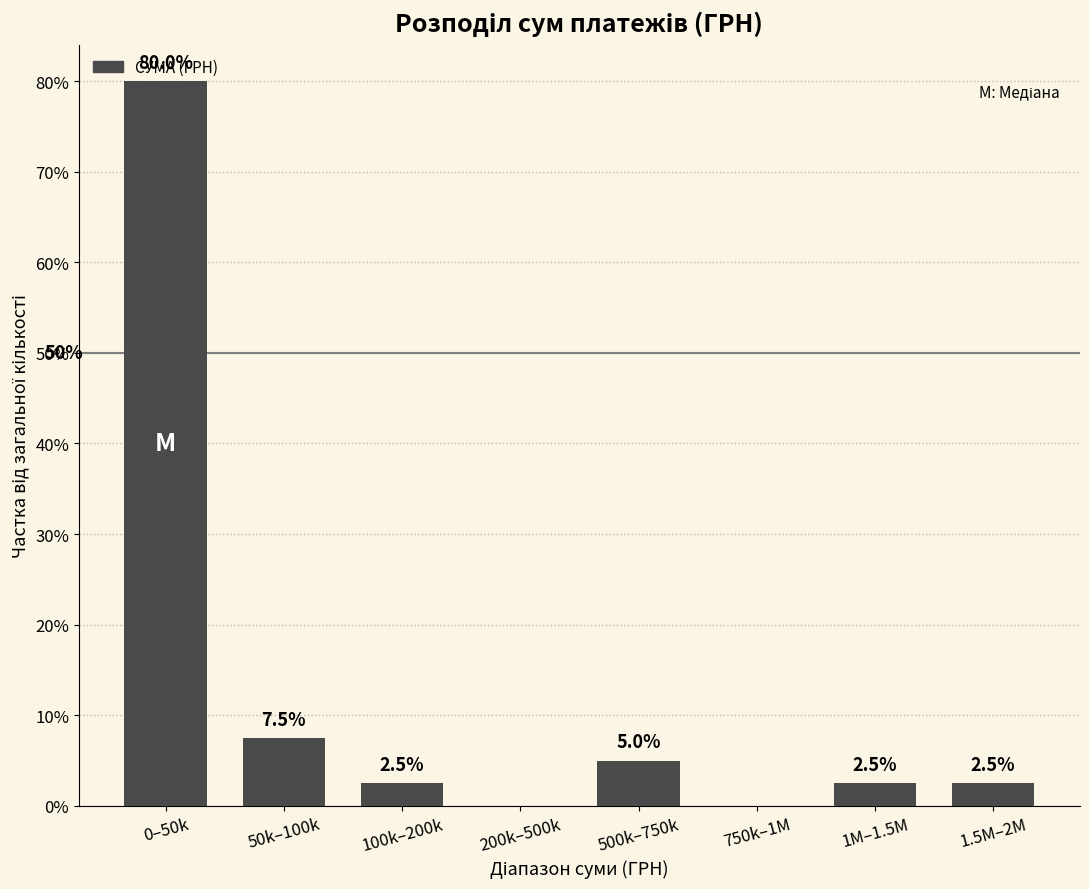

At which category does the chart reach its peak across all series?

0–50k